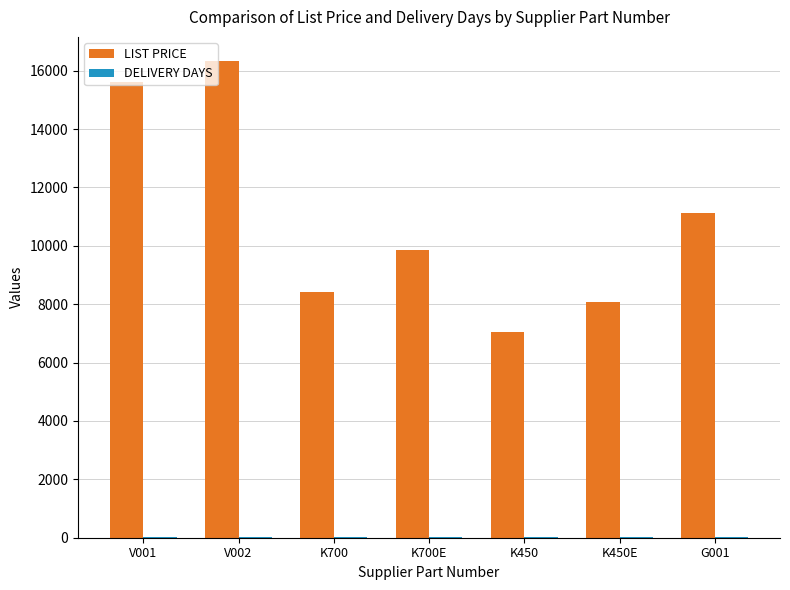

Which series has the largest total across all categories?

LIST PRICE